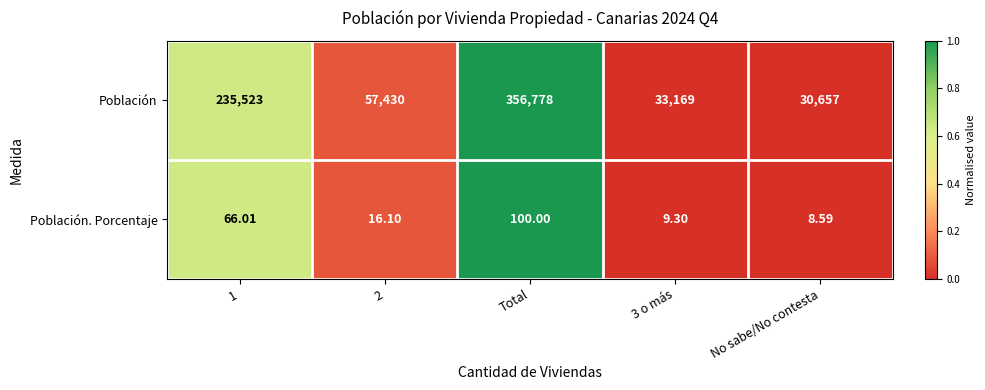

Which category has the highest value in the Población. Porcentaje series?

Total